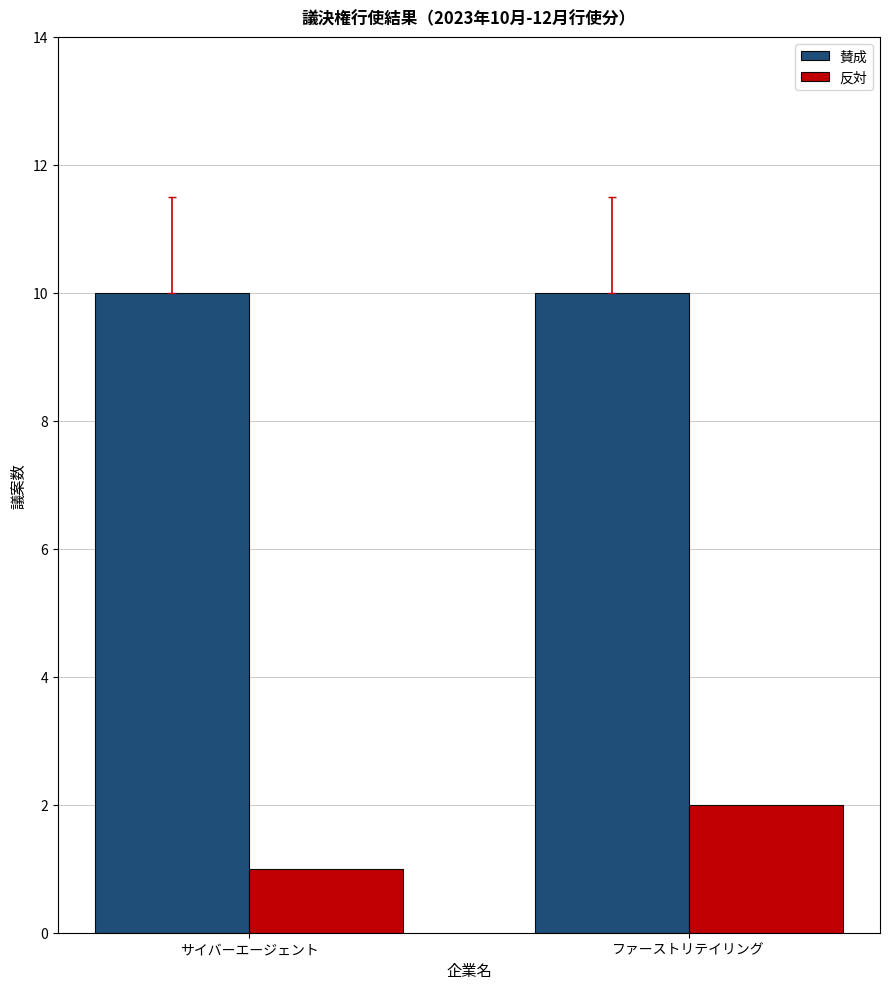

What is the smallest value displayed?

1